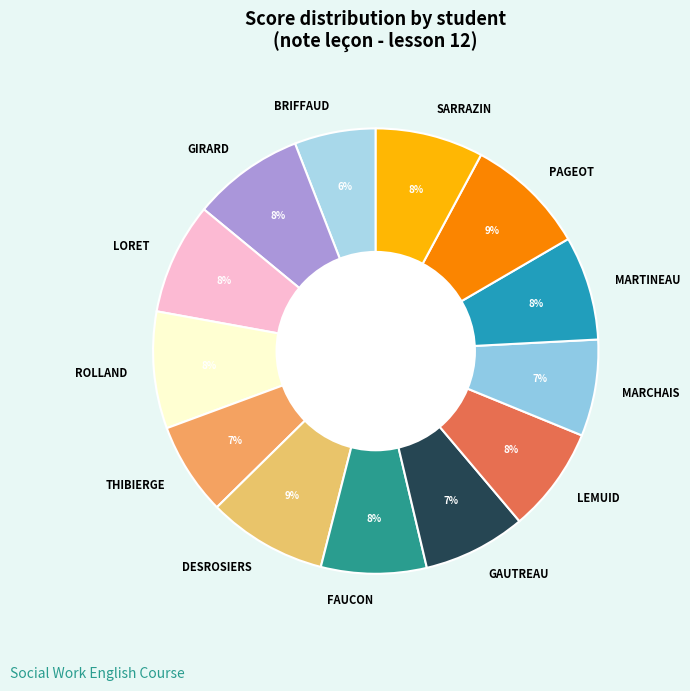

Do LEMUID and GIRARD together represent more than half of the pie?

No